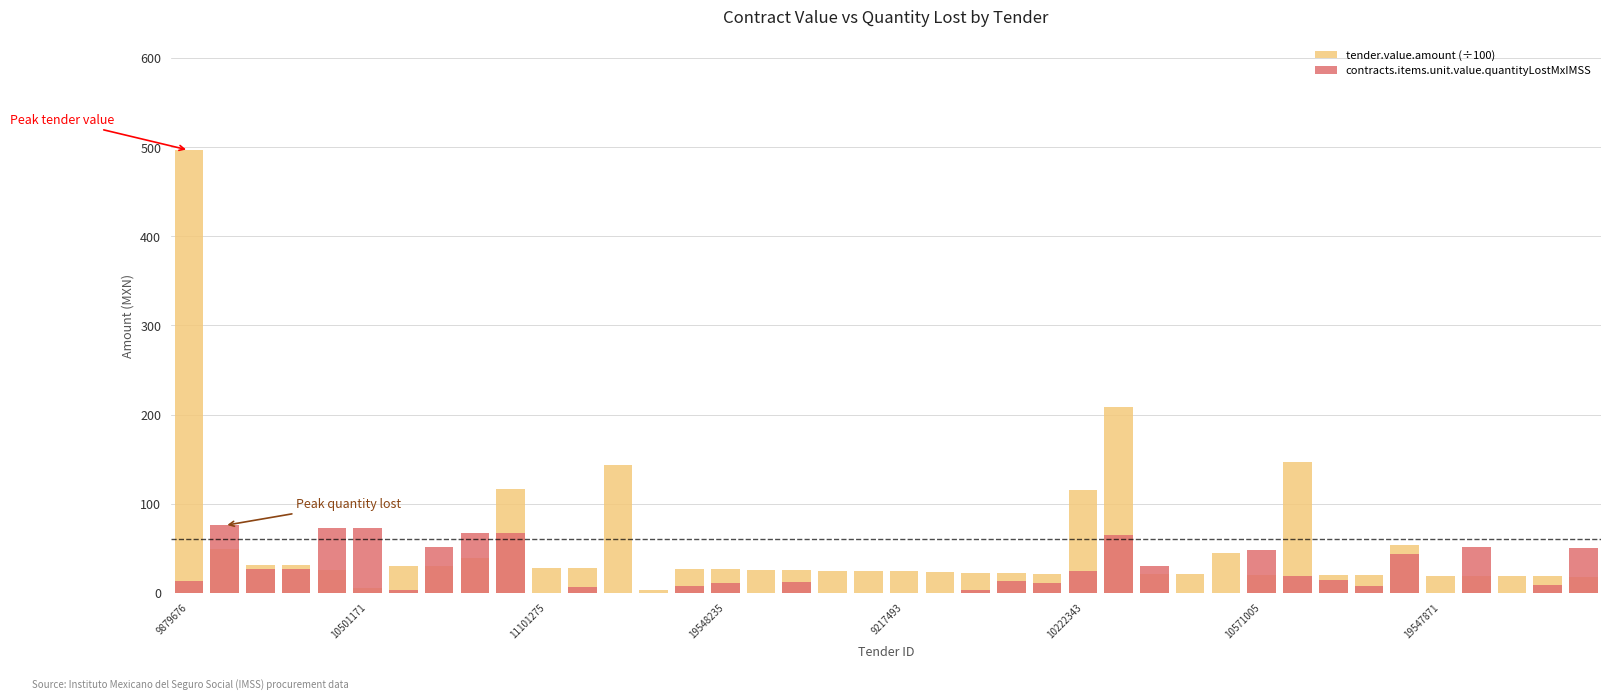

What is the difference between the maximum and second lowest values in the tender.value.amount (÷100) series?

491.8